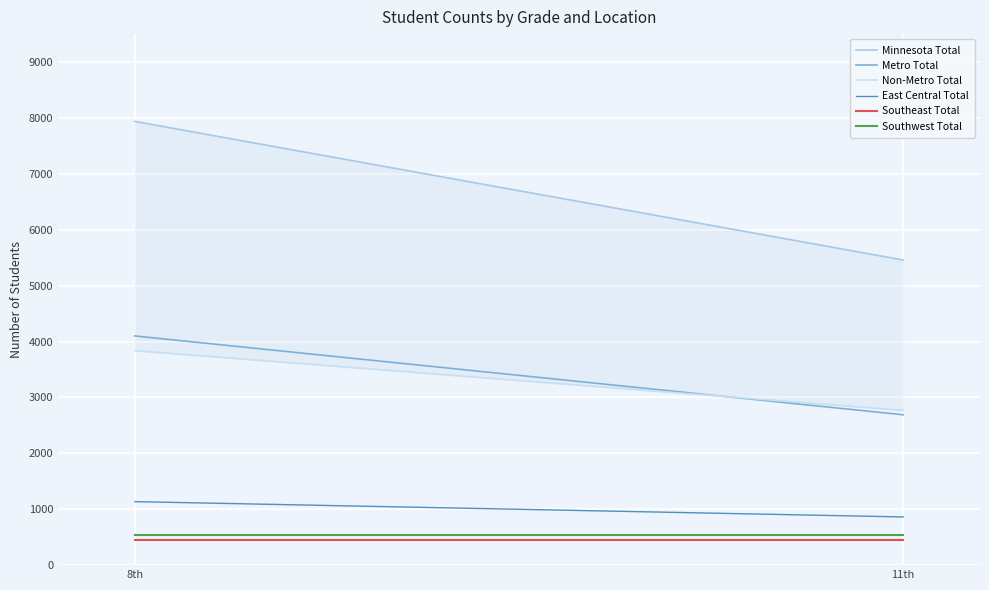

Between 11th and 8th, which is larger?

8th